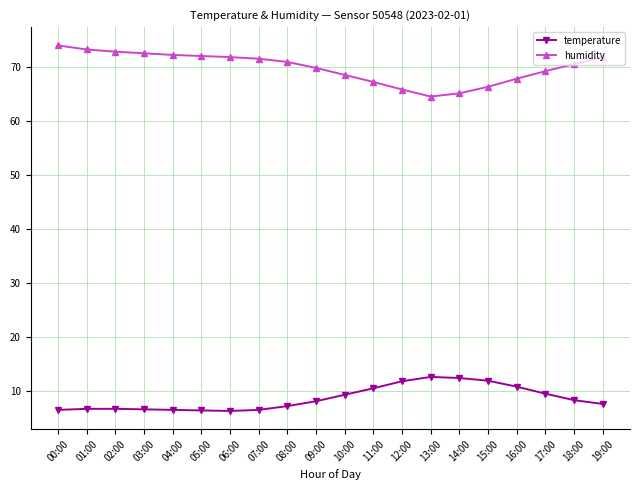

The humidity series shows 72.2 at 04:00. True or false?

True